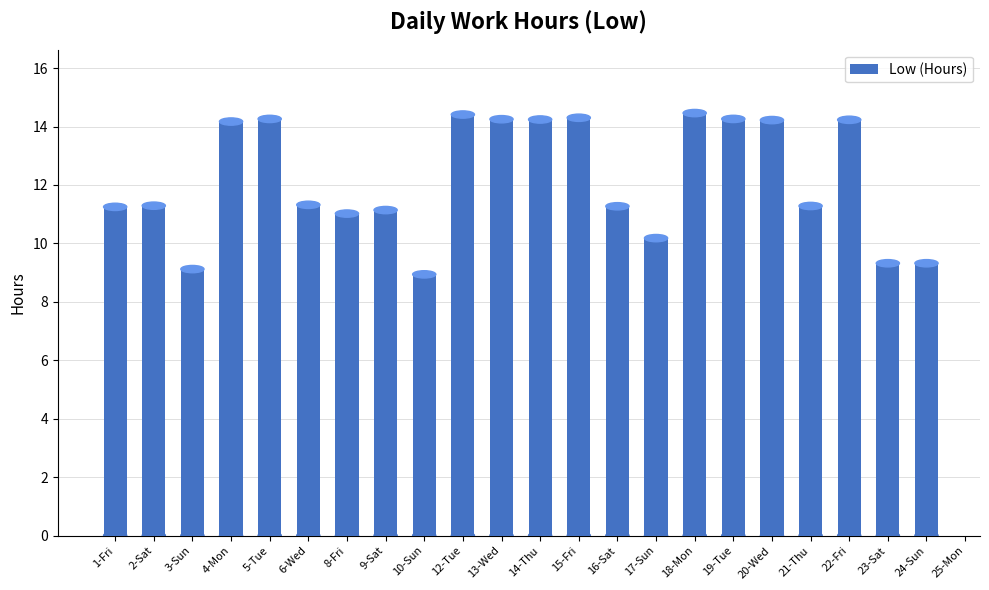

List the labels in order of value, smallest first.

25-Mon, 10-Sun, 3-Sun, 23-Sat, 24-Sun, 17-Sun, 8-Fri, 9-Sat, 1-Fri, 16-Sat, 21-Thu, 2-Sat, 6-Wed, 4-Mon, 20-Wed, 22-Fri, 14-Thu, 13-Wed, 5-Tue, 19-Tue, 15-Fri, 12-Tue, 18-Mon